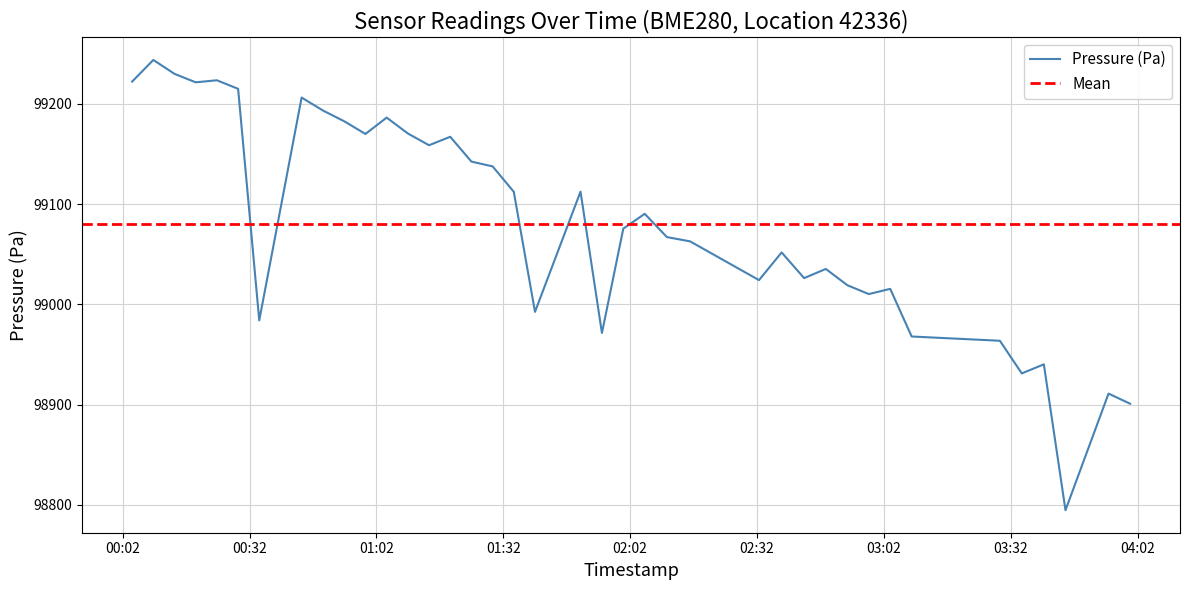

What is the lowest value of the Pressure (Pa) series?

98794.7